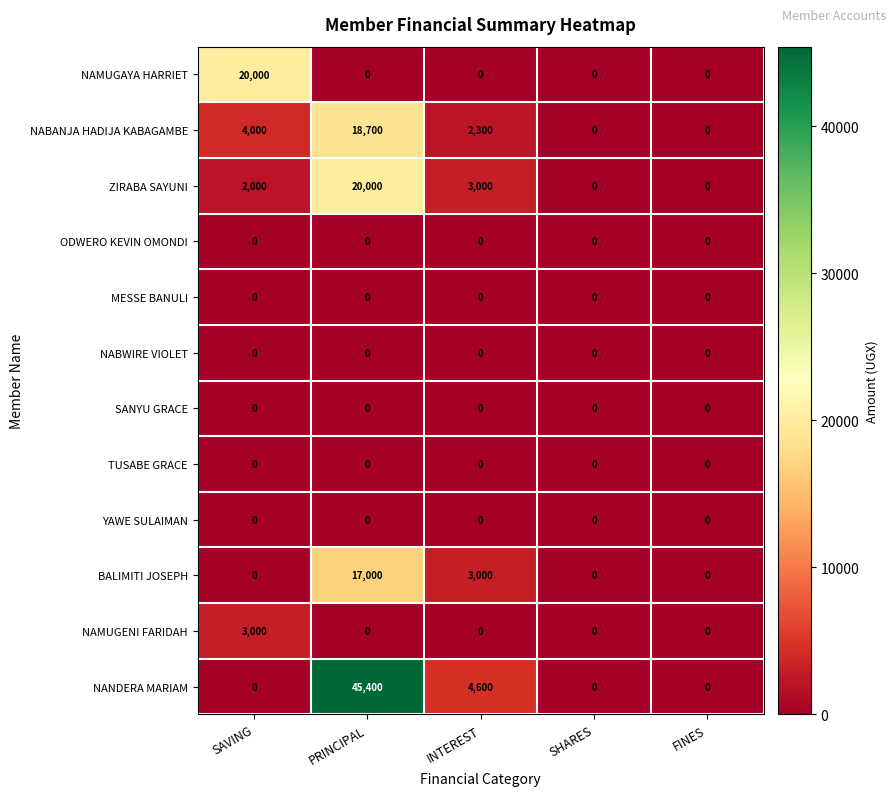

What is the total value across all series at PRINCIPAL?

101100